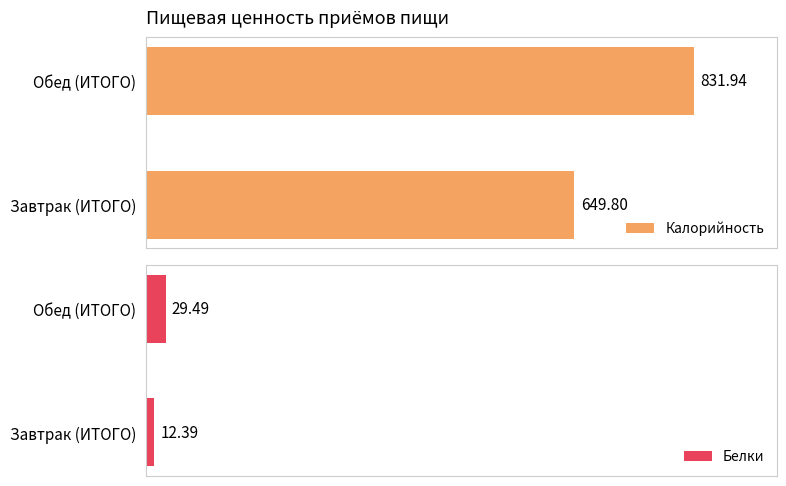

What is the value of the Белки bar at the 1st from the left?

12.4